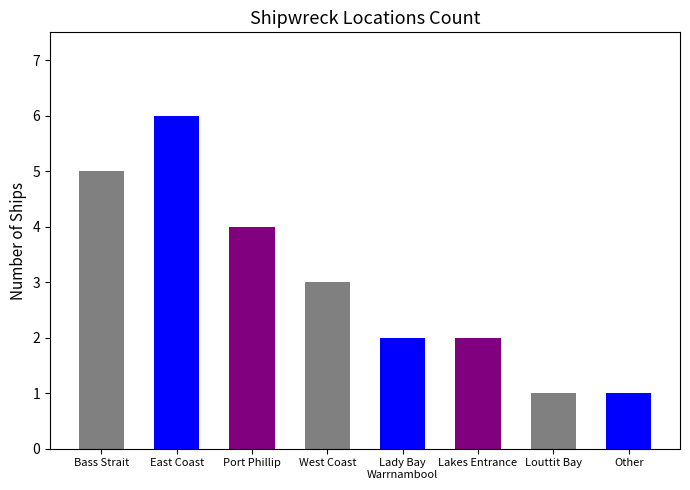

At which label does the data first exceed 3?

Bass Strait